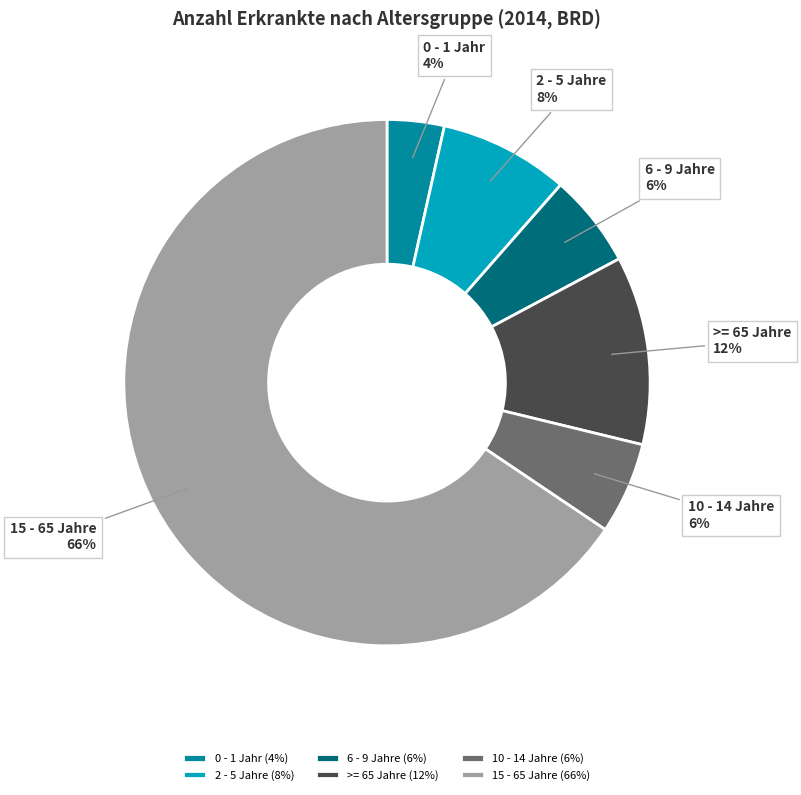

Between 10 - 14 Jahre and >= 65 Jahre, which is larger?

>= 65 Jahre